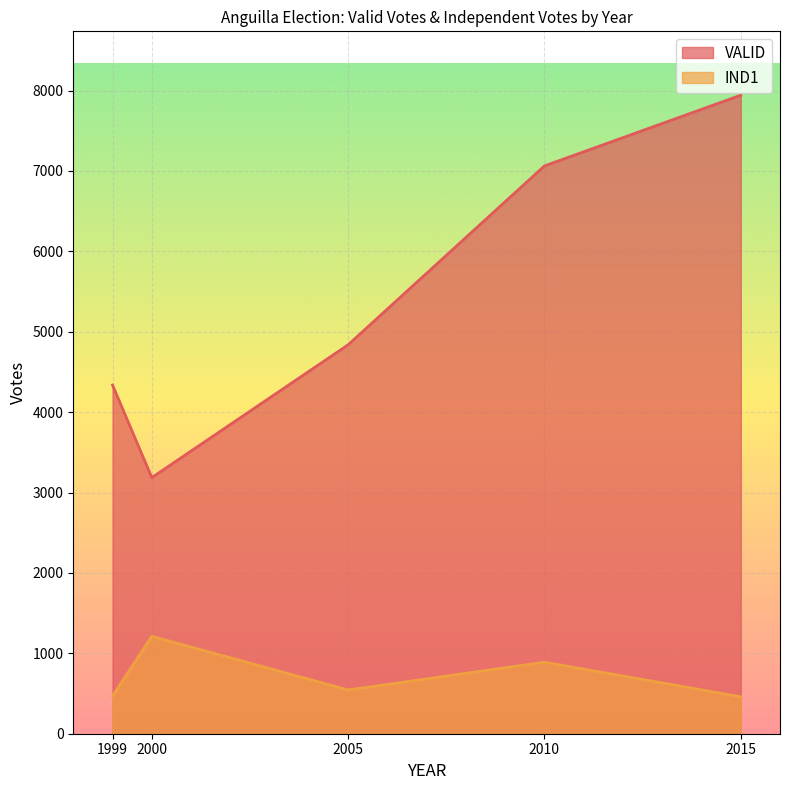

How many data points does each series have?

5